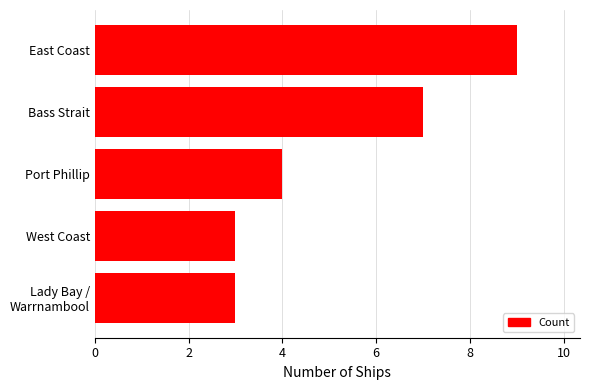

Is it true that the value at Bass Strait is 7?

True